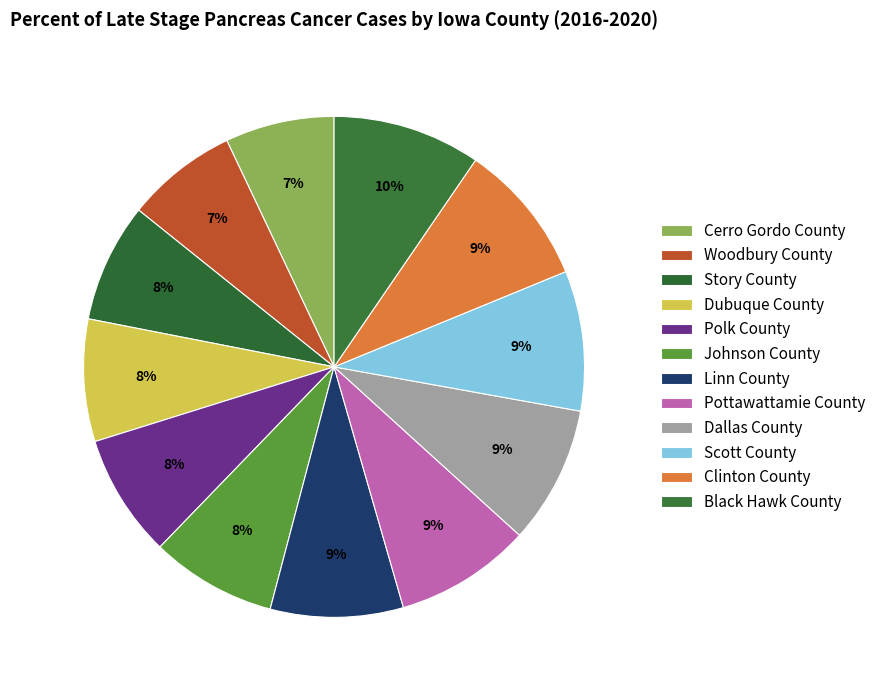

How much of the chart is everything except Story County?

92.3%